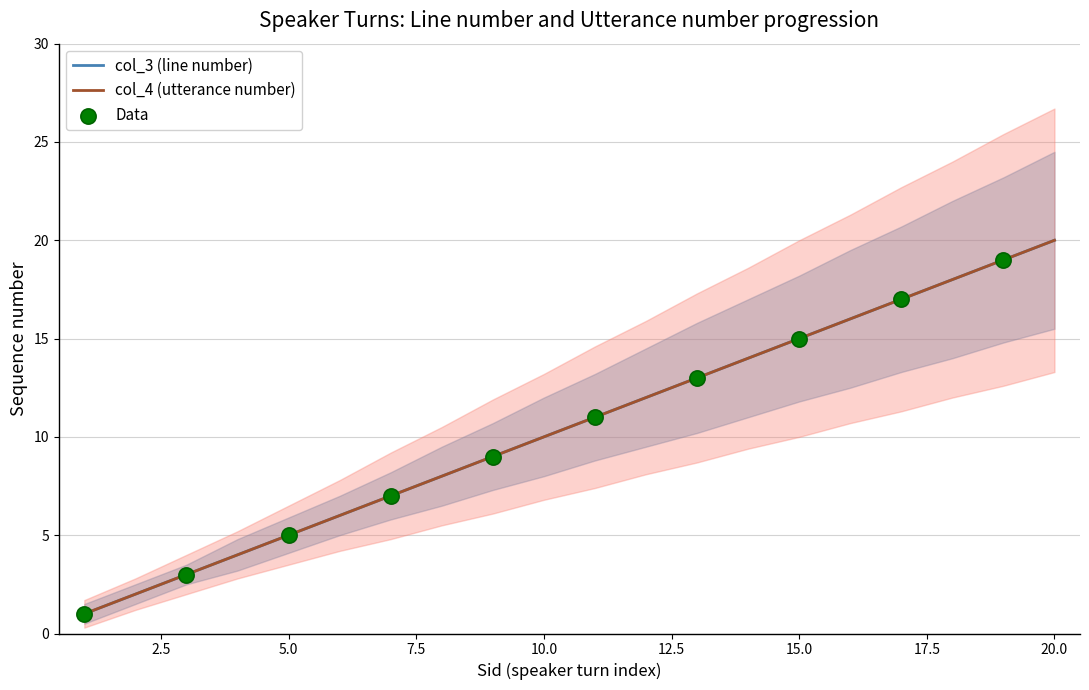

At how many categories does at least one series exceed 3?

17